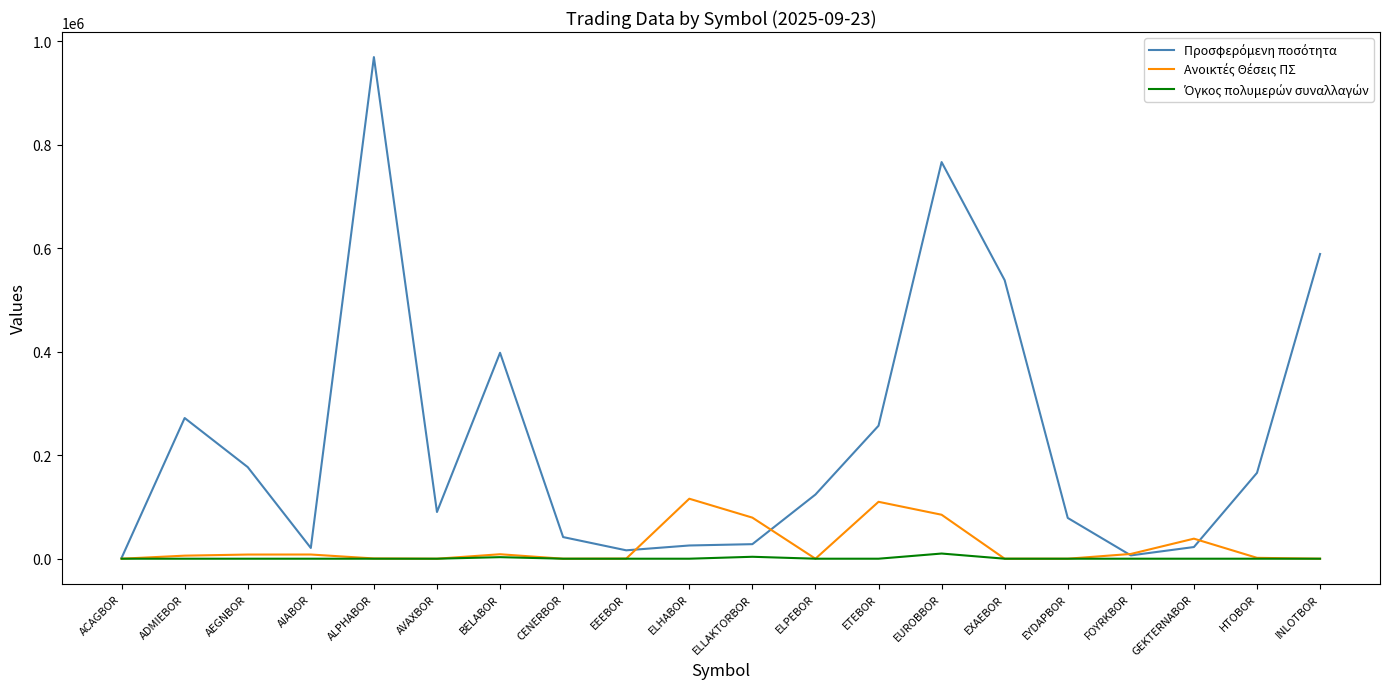

What is the total value across all series at INLOTBOR?

589044